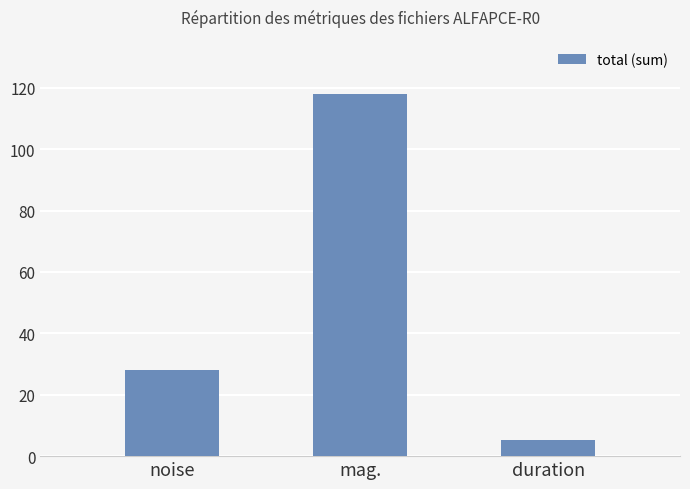

Where does the data first go above 27?

noise